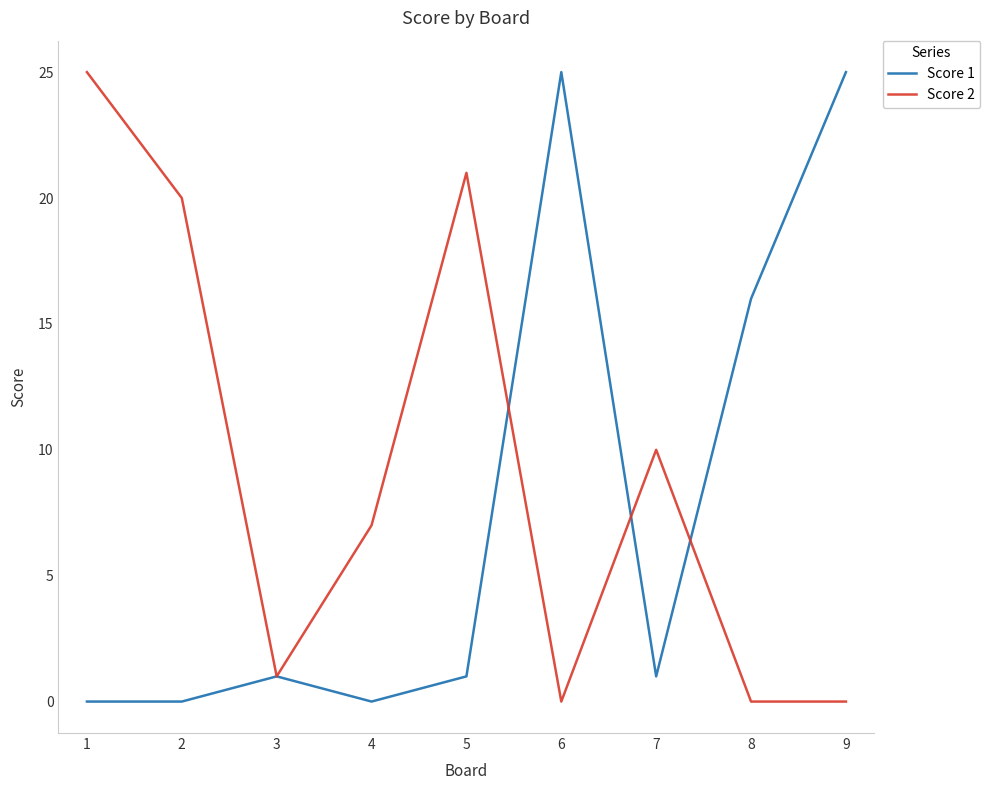

True or false: Score 1 has a value of 37 at 6.

False